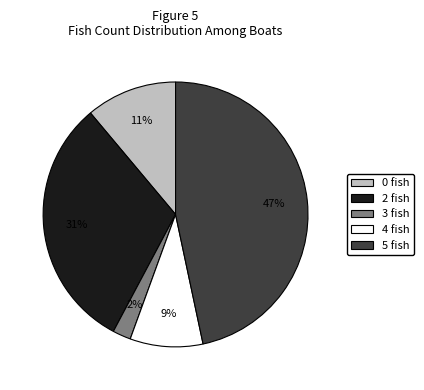

Is there a majority slice in this chart?

No